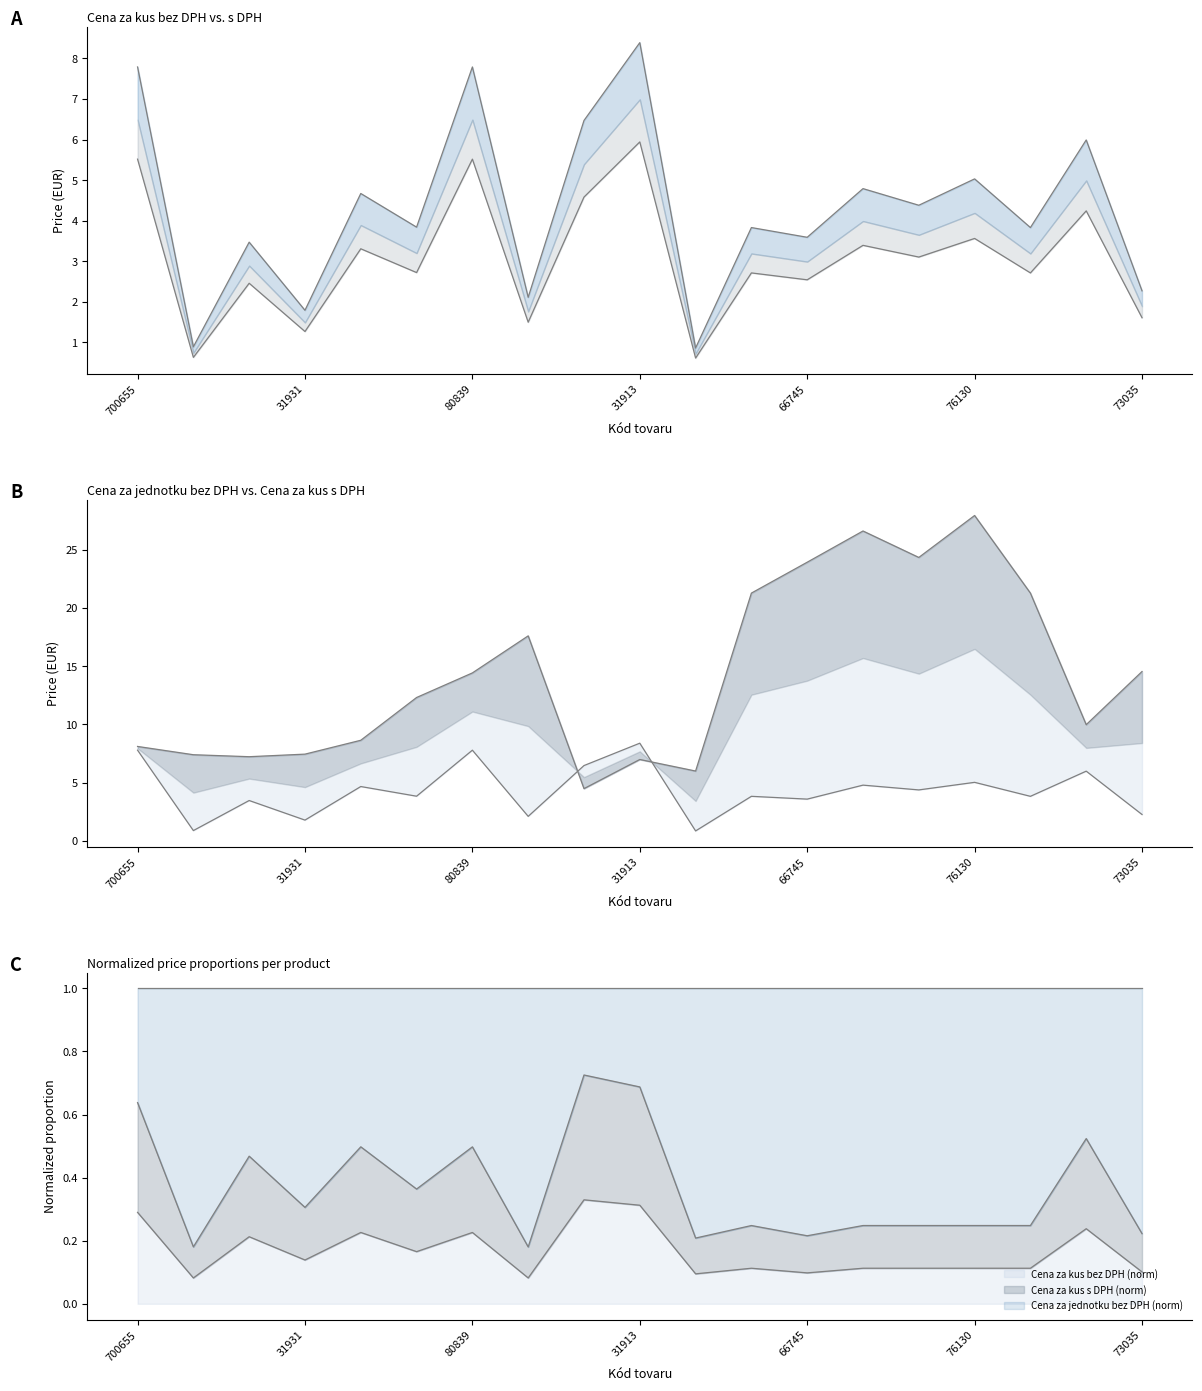

What is the label of the 11th point from the left?

31933